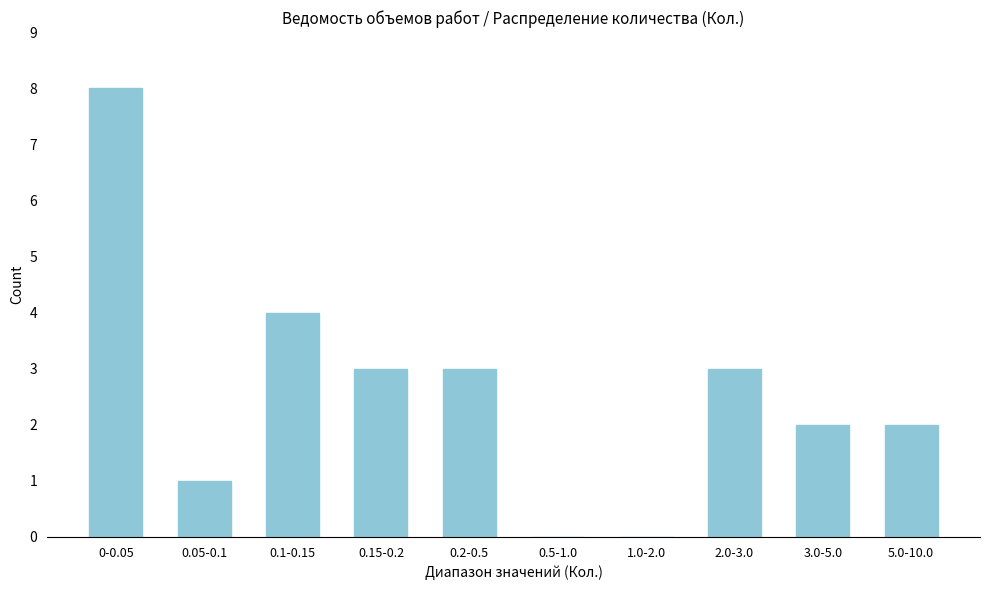

Reading right to left, transcribe all the data shown in this chart.

5.0-10.0=2	3.0-5.0=2	2.0-3.0=3	1.0-2.0=0	0.5-1.0=0	0.2-0.5=3	0.15-0.2=3	0.1-0.15=4	0.05-0.1=1	0-0.05=8